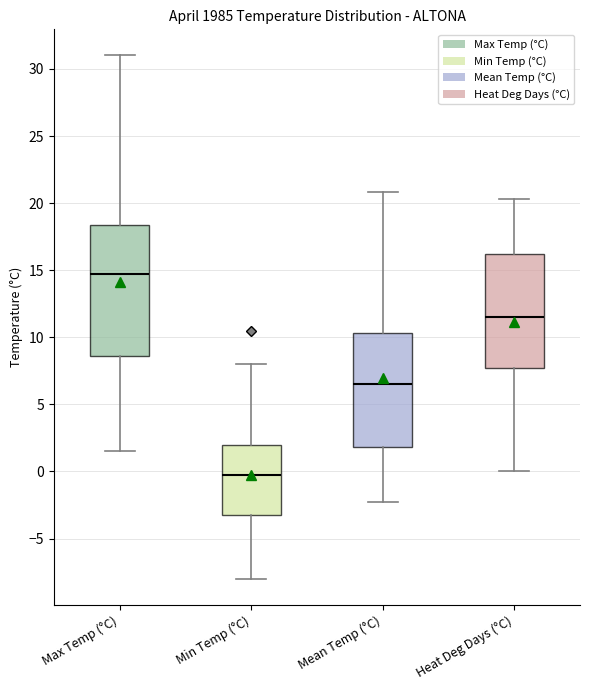

Reading left to right, read every box against the y-axis: the position of its median line, the range the box covers, and the ends of its whiskers. The values are not printed on the chart, so give them approximately, as read against the axis.

Max Temp (°C): median 15.0, box 8.5 to 18.5, whiskers 1.5 to 31.0
Min Temp (°C): median 0.0, box -3.0 to 2.0, whiskers -8.0 to 8.0
Mean Temp (°C): median 6.5, box 2.0 to 10.5, whiskers -2.5 to 21.0
Heat Deg Days (°C): median 11.5, box 7.5 to 16.0, whiskers 0.0 to 20.5